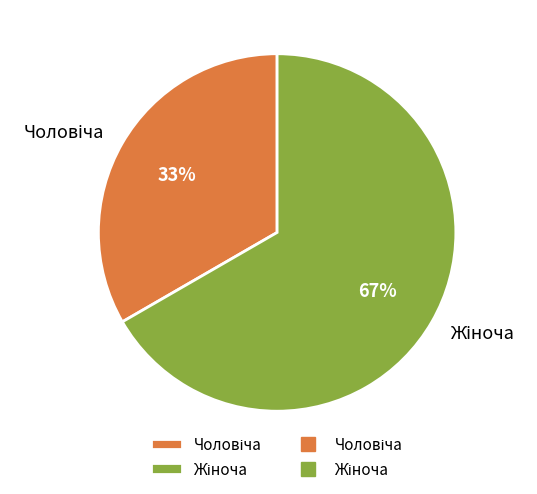

Does any single category account for the majority?

Yes